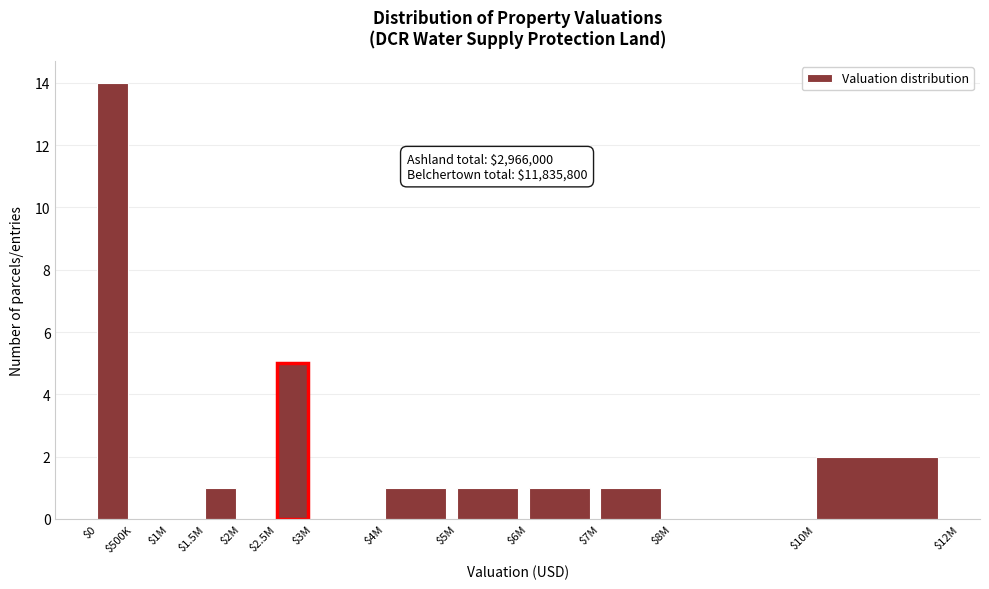

True or false: the data shows 8 at $3M.

False